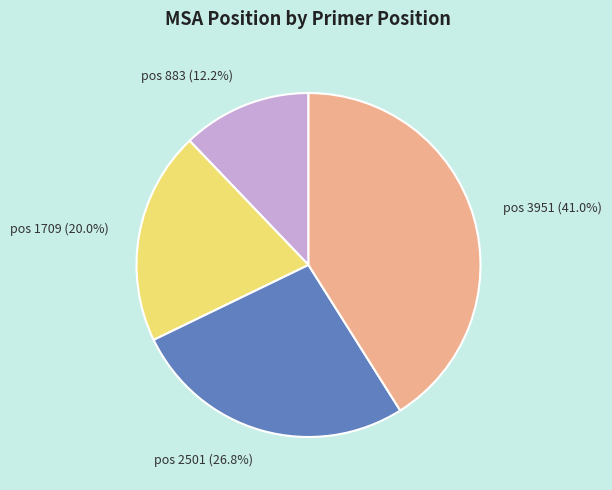

Count the number of slices in the pie.

4